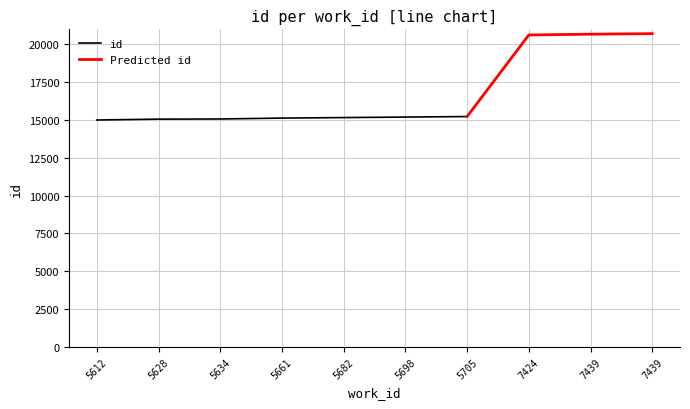

Which has a higher value, 5705 or 5682?

5705